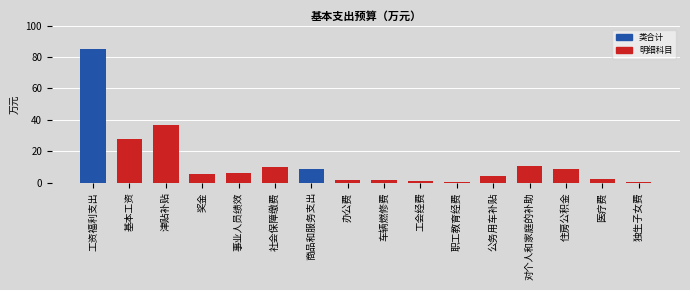

What is the sum of all values?

209.0